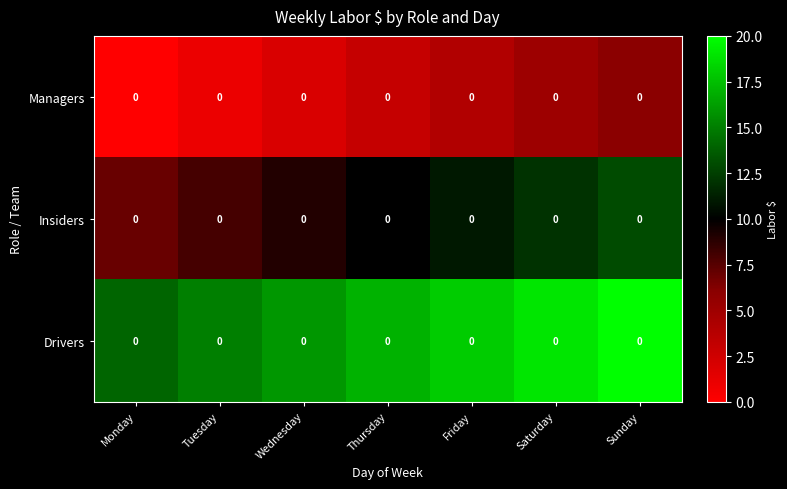

The Insiders series shows 7 at Monday. True or false?

True